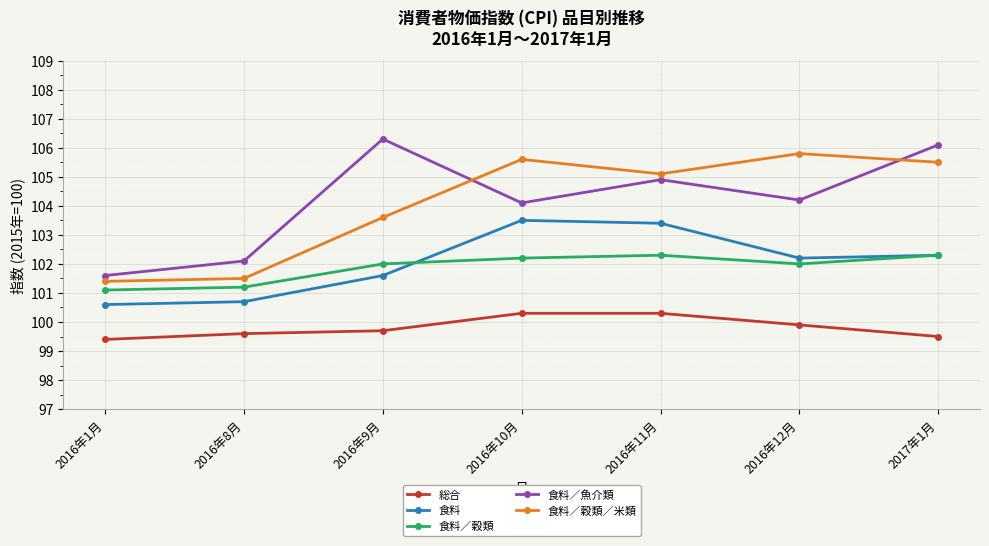

What is the value of the 総合 point at the 5th from the left?

100.3